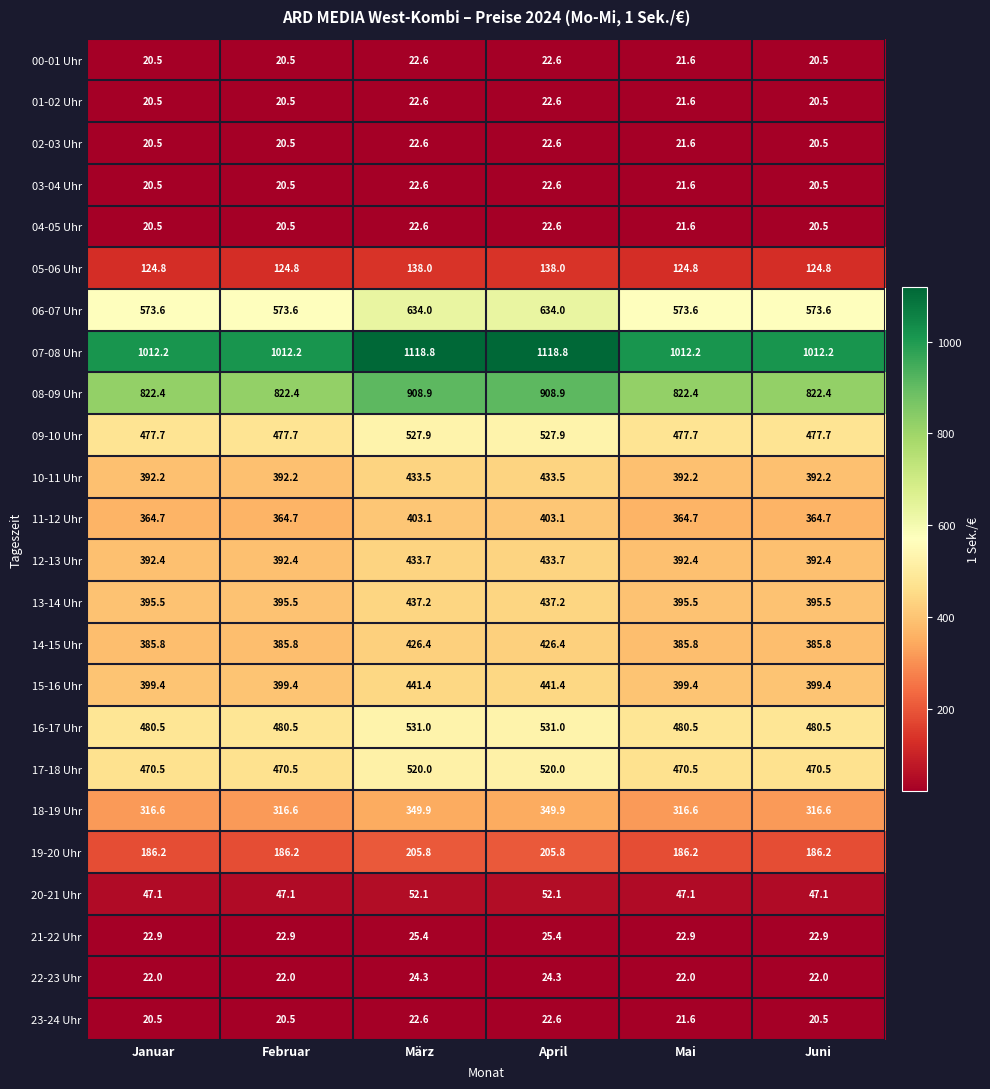

Is it true that 05-06 Uhr equals 138.0 at April?

True